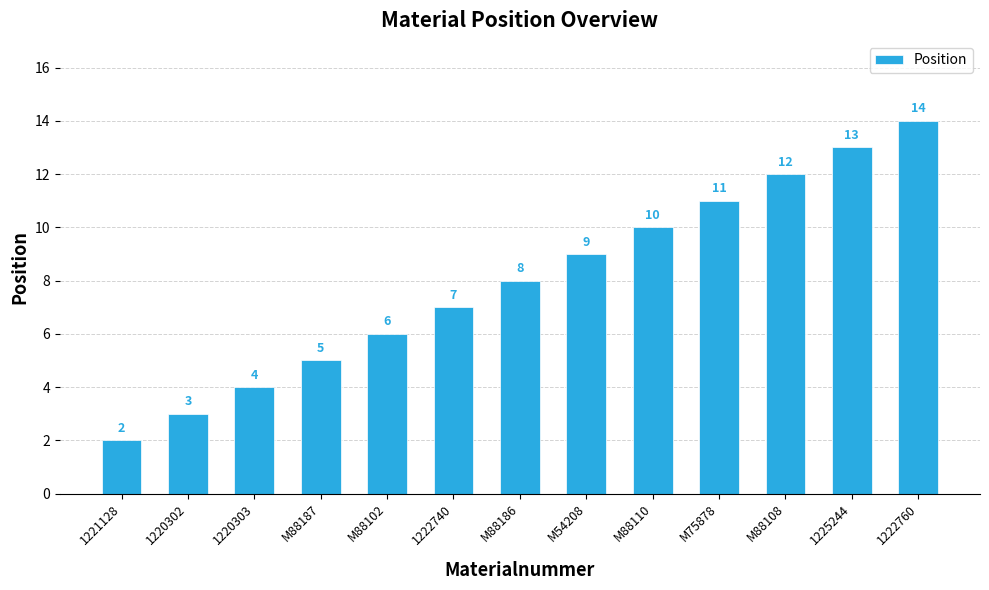

True or false: the data shows 7 at 1222740.

True